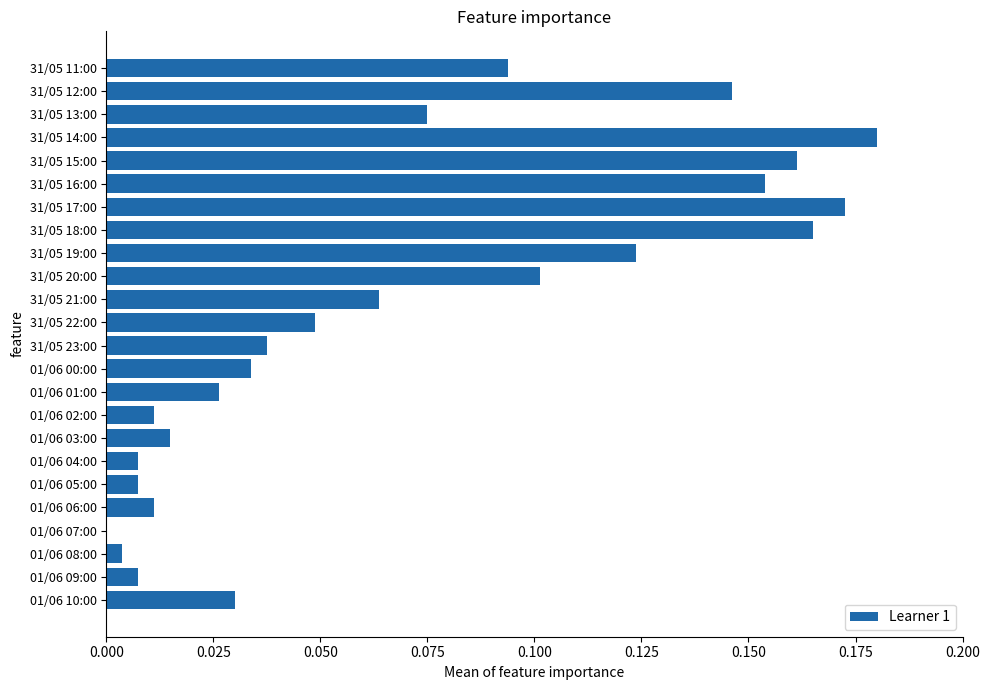

Are the bars grouped side by side (vs. stacked)?

No